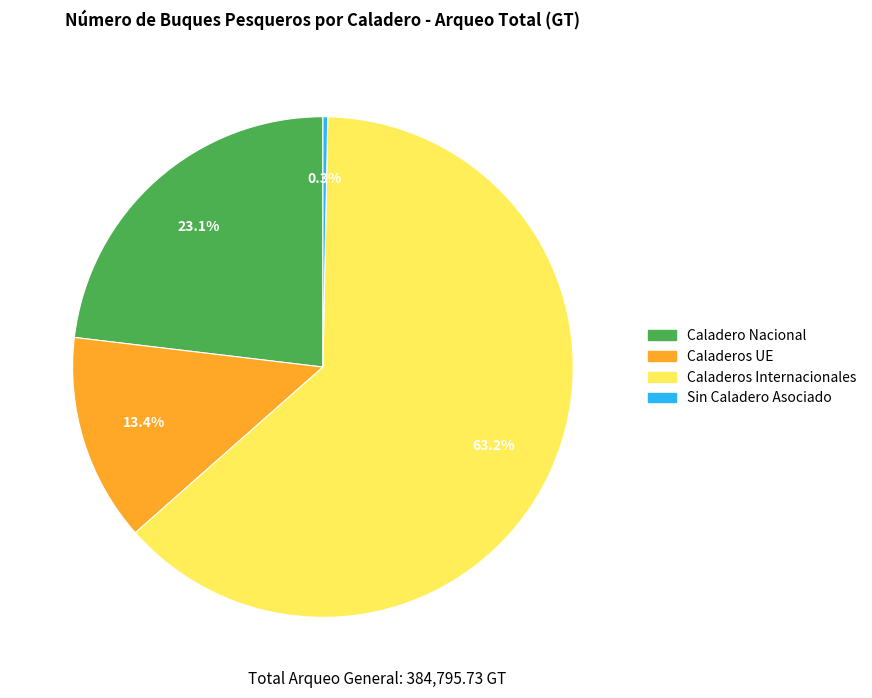

To the nearest percent, what is the difference between the Sin Caladero Asociado and Caladeros Internacionales slice percentages?

63%